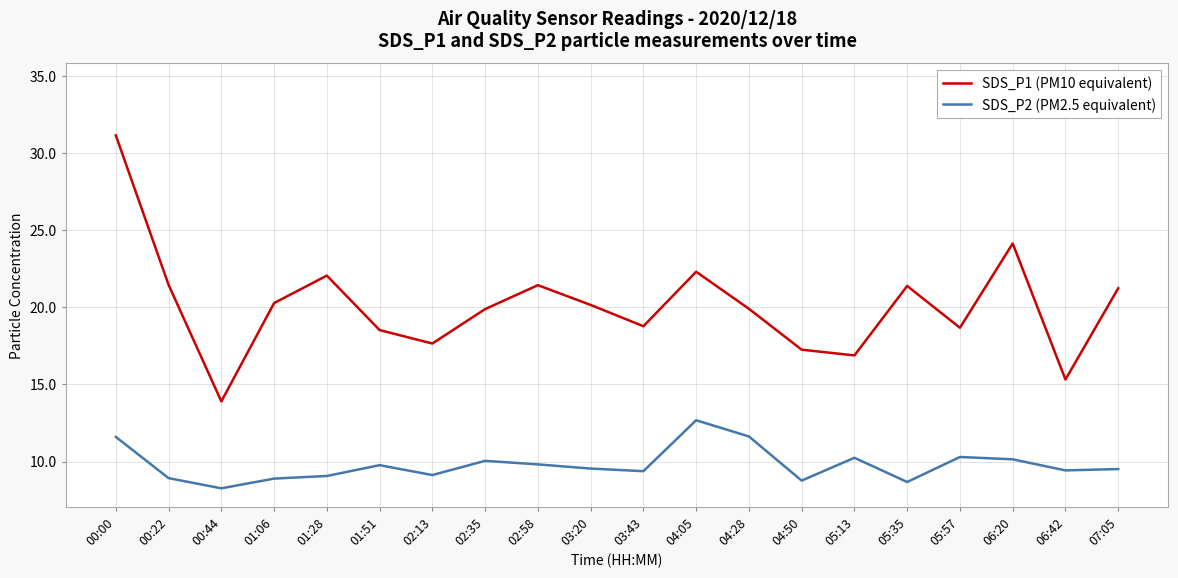

At which category does the chart reach its minimum across all series?

00:44